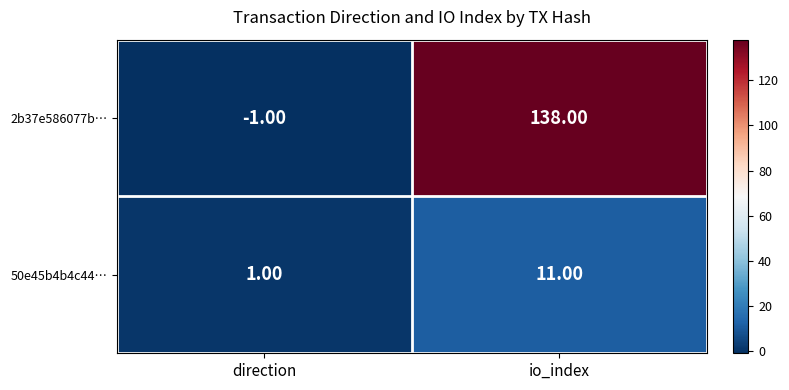

Where is 2b37e586077b… nearest to the value 68?

direction